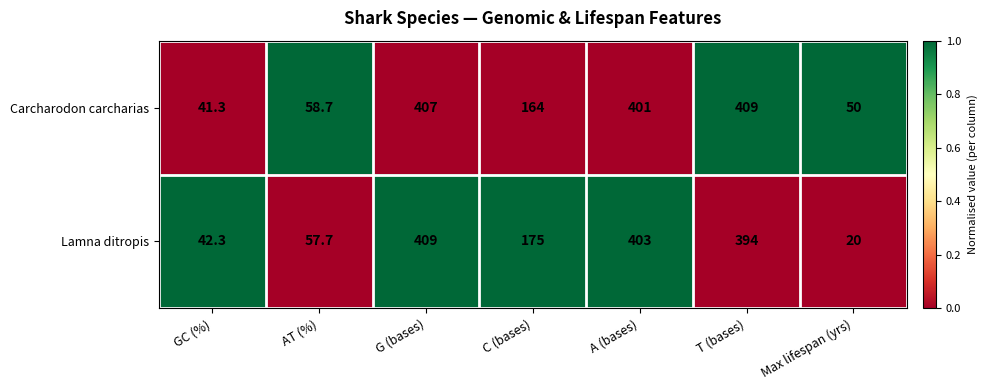

At which category is the sum across all series the highest?

G (bases)